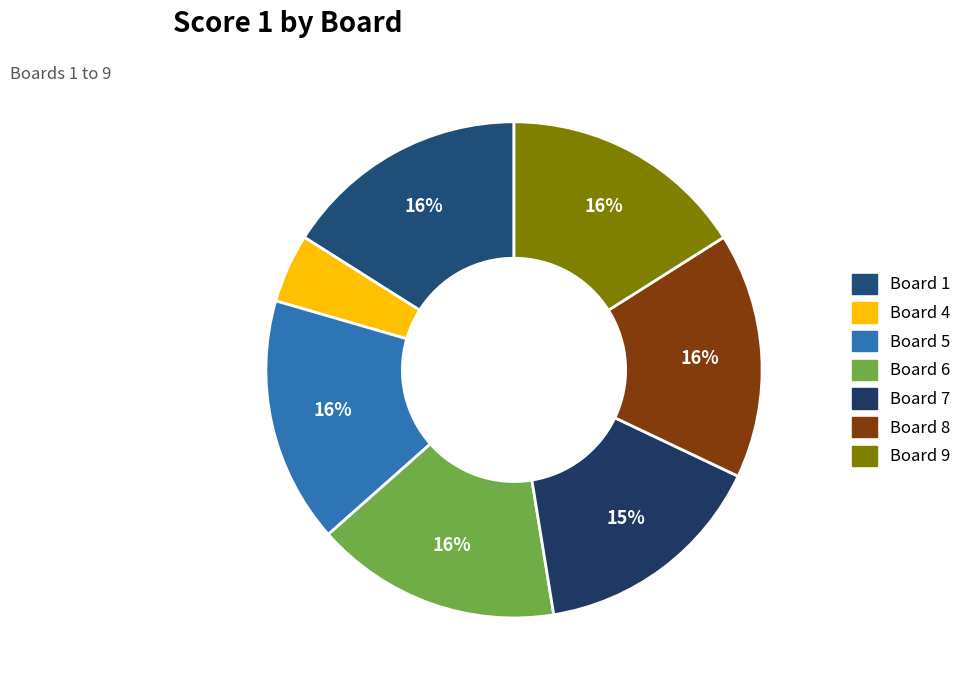

Count the number of slices in the pie.

7